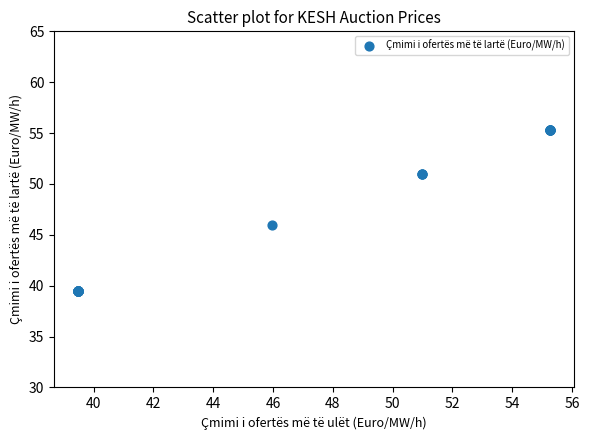

What Y value in the scatter plot is closest to 47?

46.0